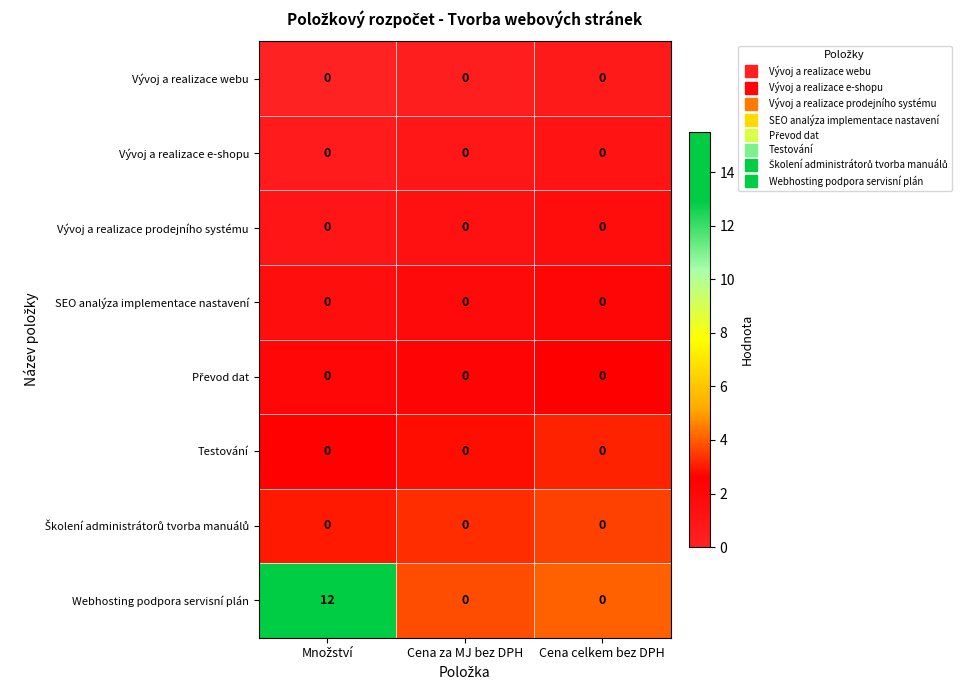

What is the difference between the maximum and minimum values in the Webhosting podpora servisní plán series?

12